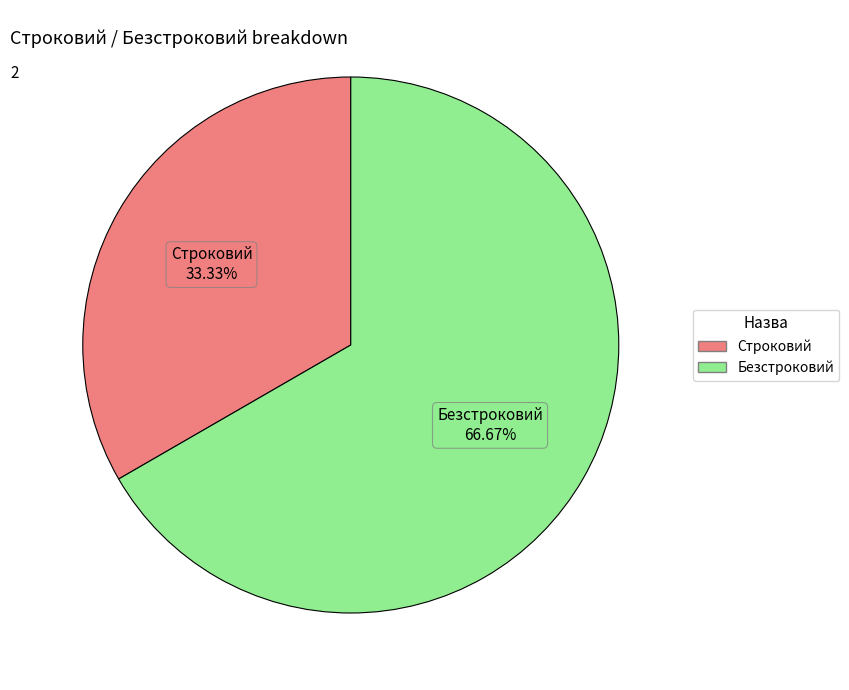

To the nearest percent, what portion does Безстроковий represent?

67%